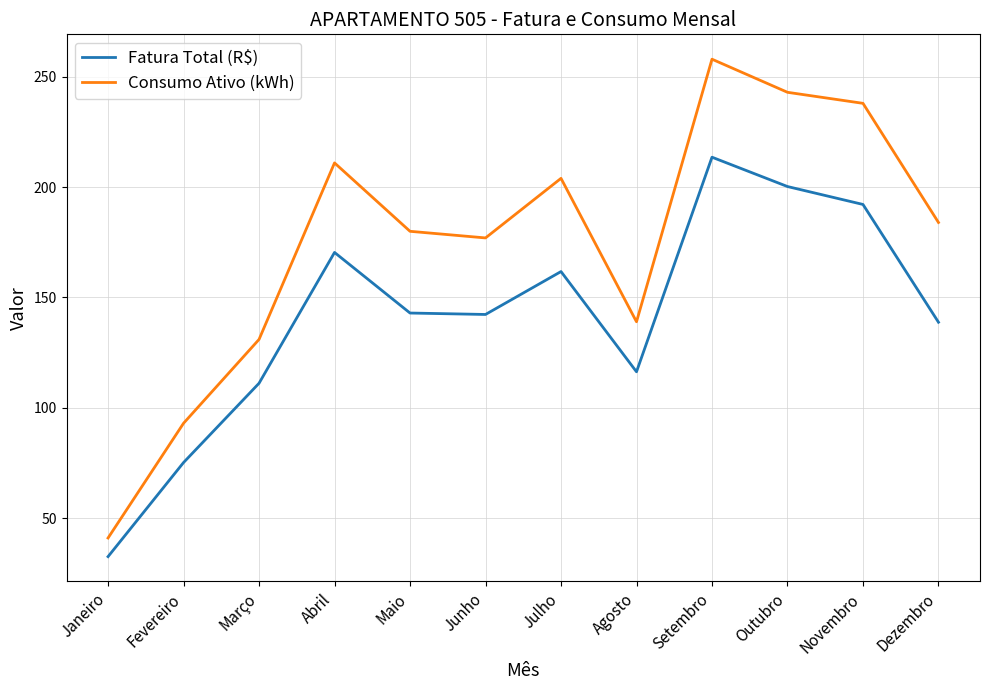

At how many categories does at least one series exceed 207?

4